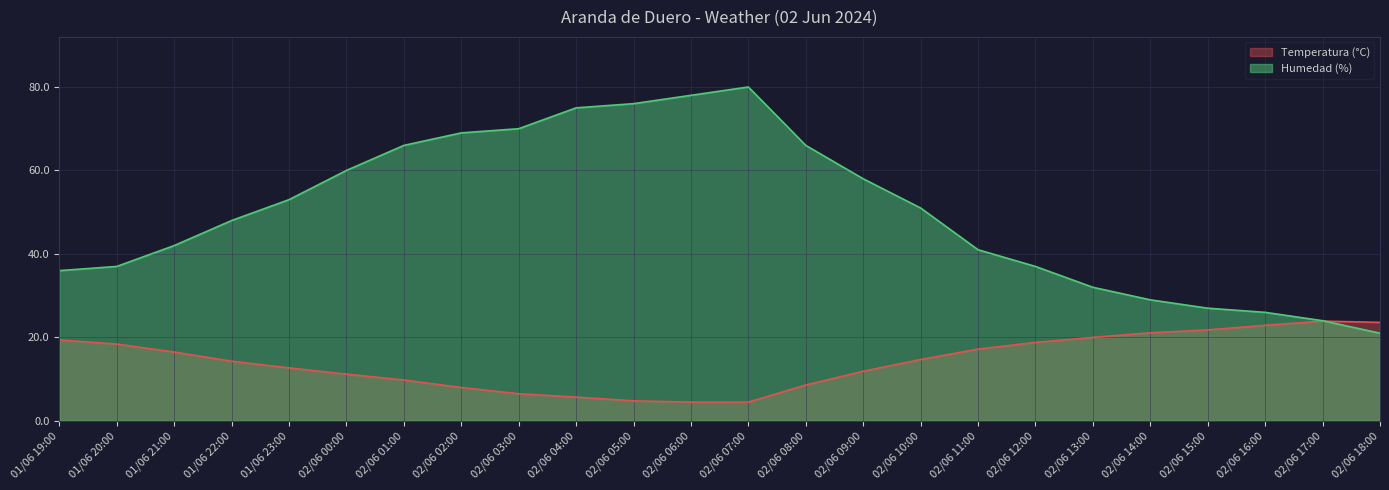

True or false: Humedad (%) has a value of 38.6 at 02/06 09:00.

False